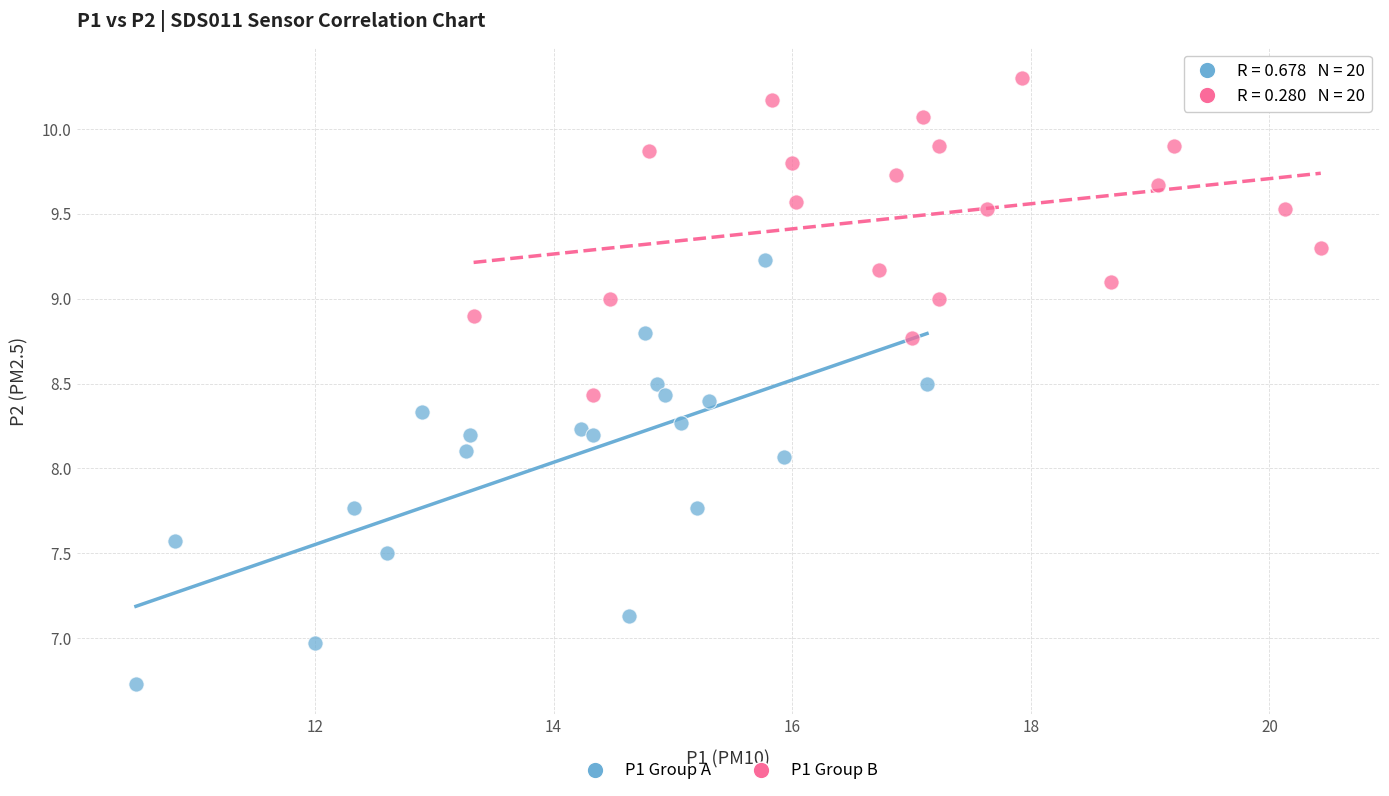

Which series reaches the minimum Y coordinate?

P1 Group A